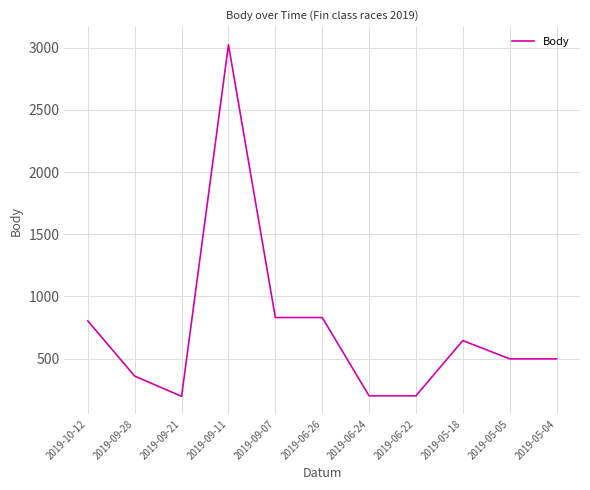

Count the number of data series in this chart.

1